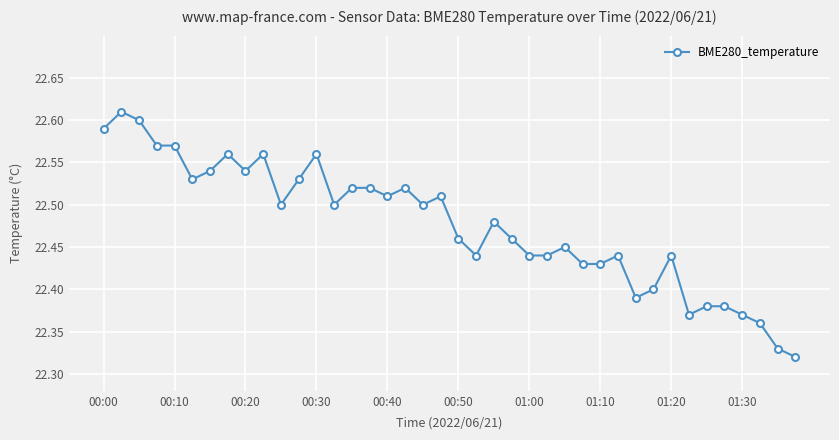

True or false: the data has more than 0 interior local peaks.

True